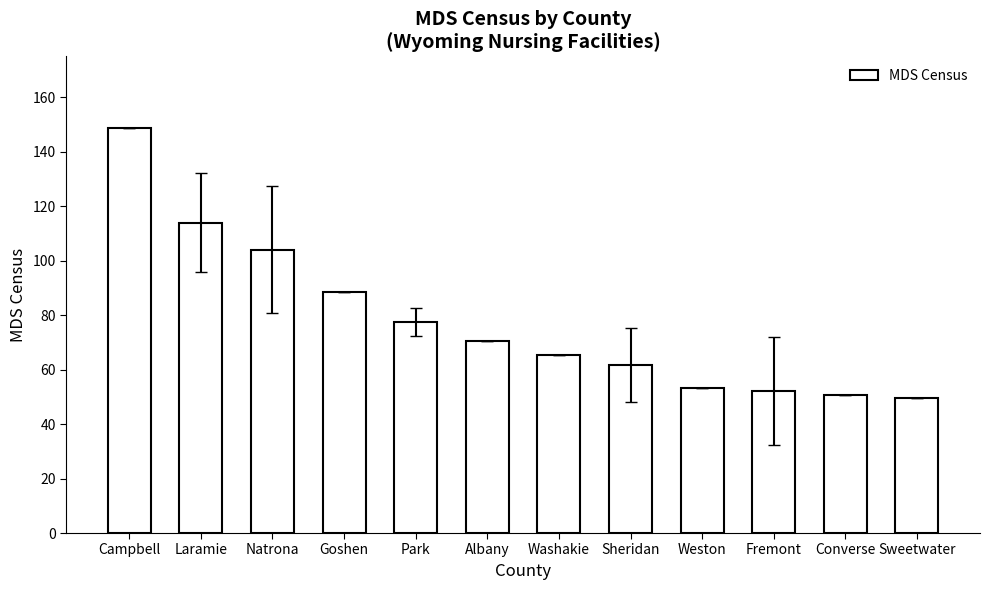

What is the label of the 5th bar from the right?

Sheridan